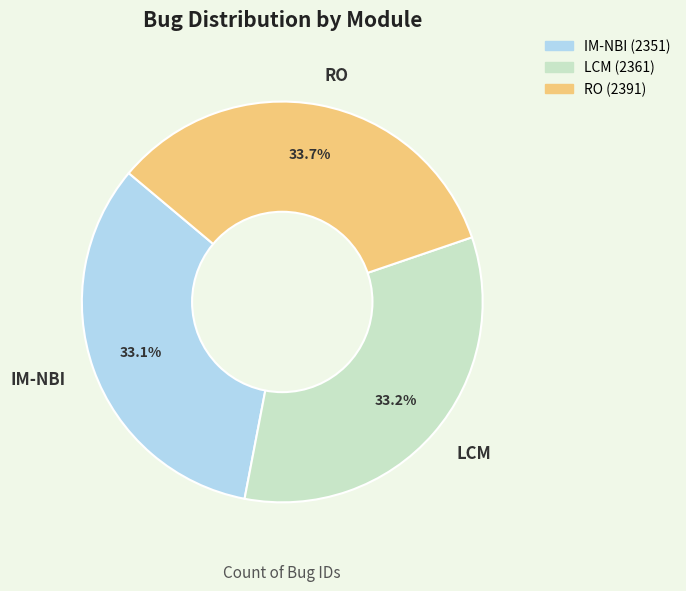

What percentage do LCM and IM-NBI together represent?

66.3%